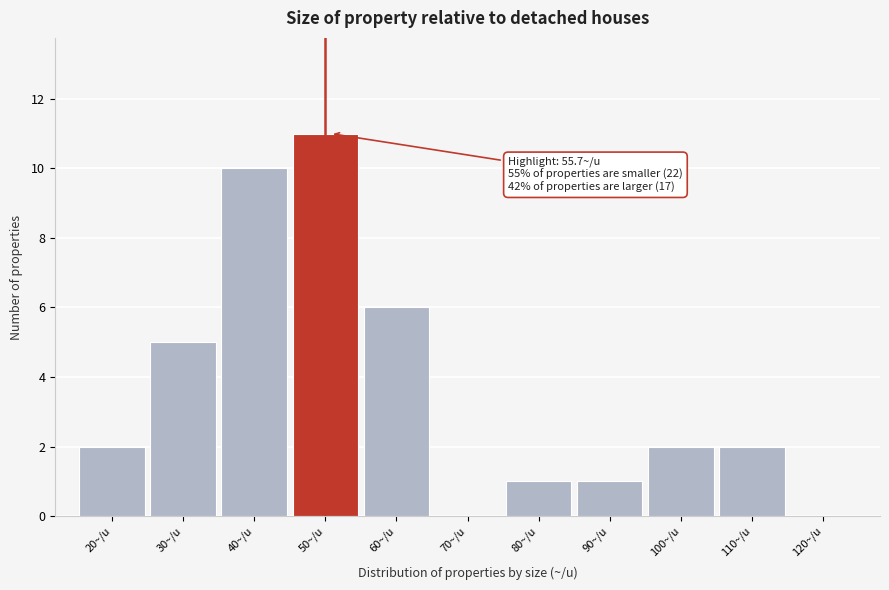

Reading right to left, list all the values displayed in this chart.

120~/u=0	110~/u=2	100~/u=2	90~/u=1	80~/u=1	70~/u=0	60~/u=6	50~/u=11	40~/u=10	30~/u=5	20~/u=2